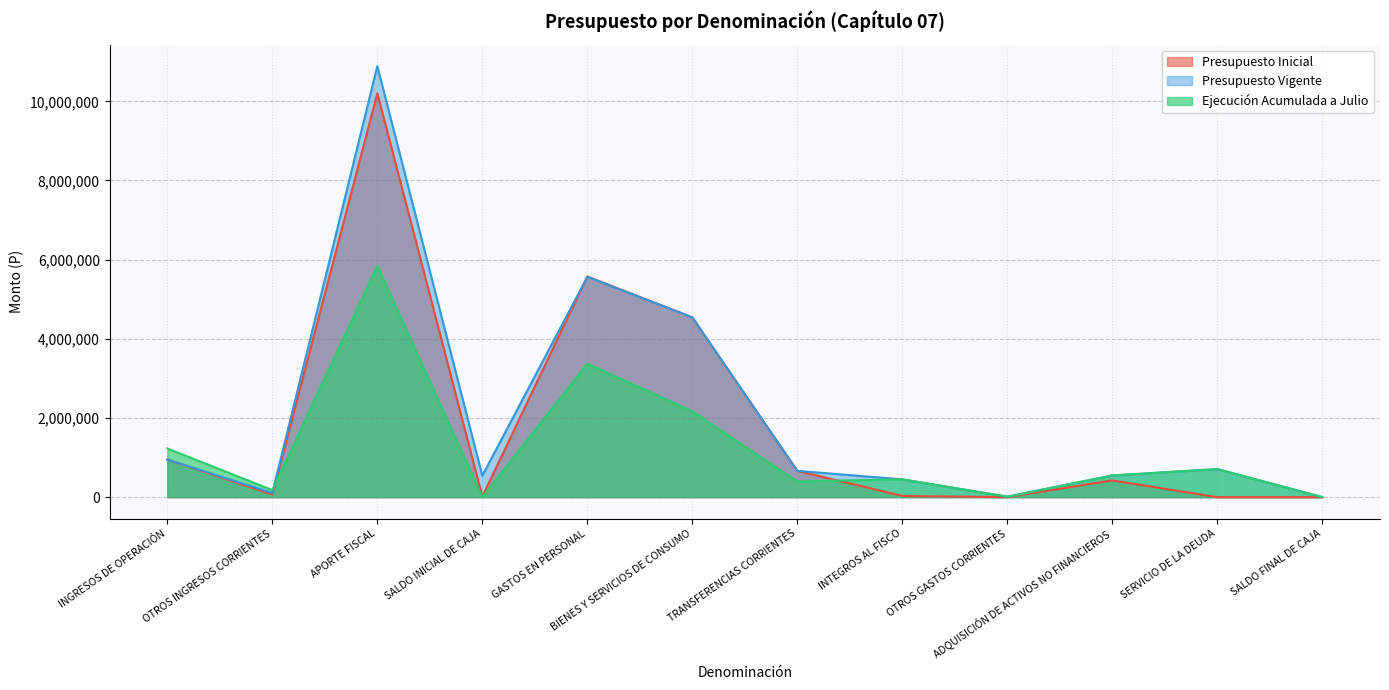

True or false: Ejecución Acumulada a Julio has a value of 1228648 at INGRESOS DE OPERACIÓN.

True